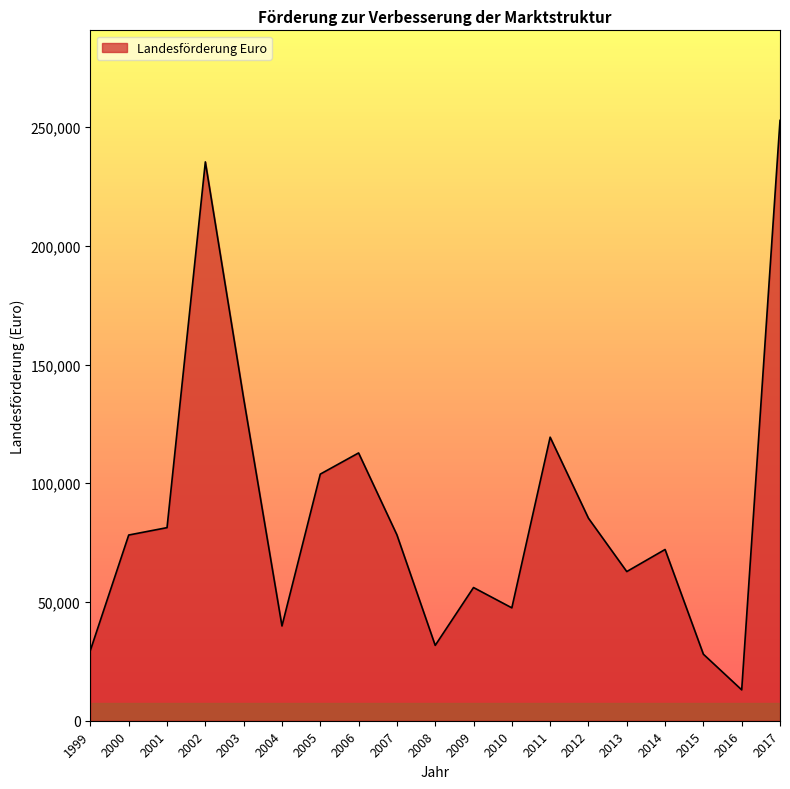

What is the maximum value shown in the chart?

252834.0